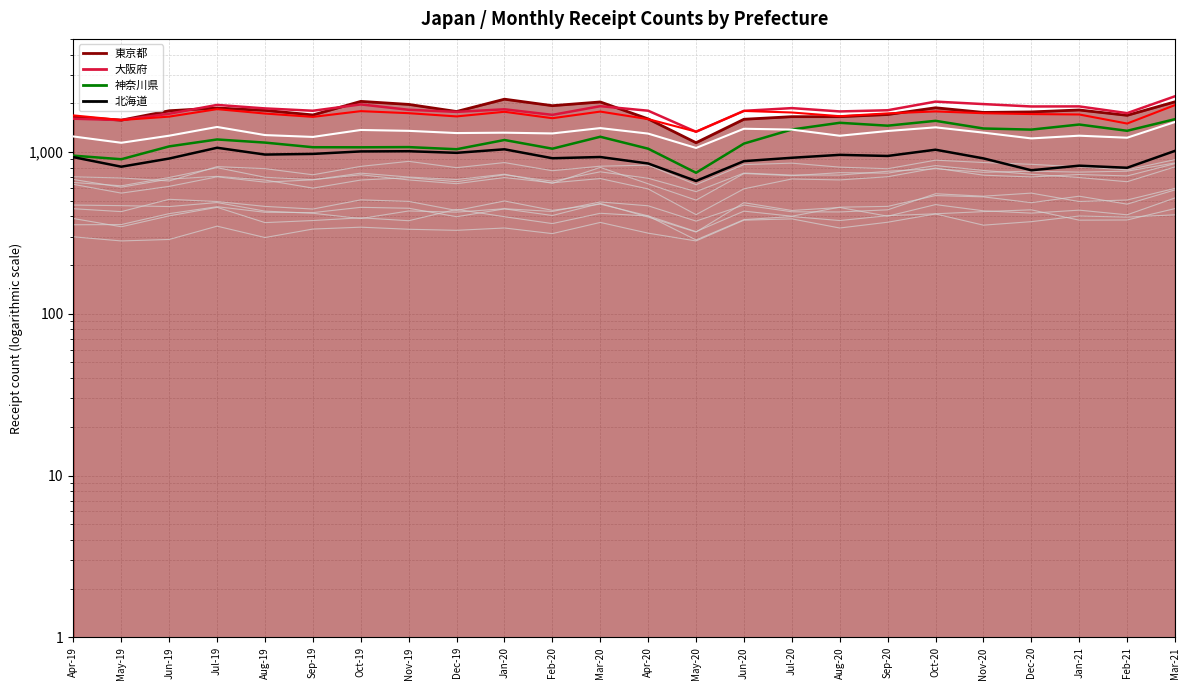

Which series has the largest range (max minus min)?

東京都